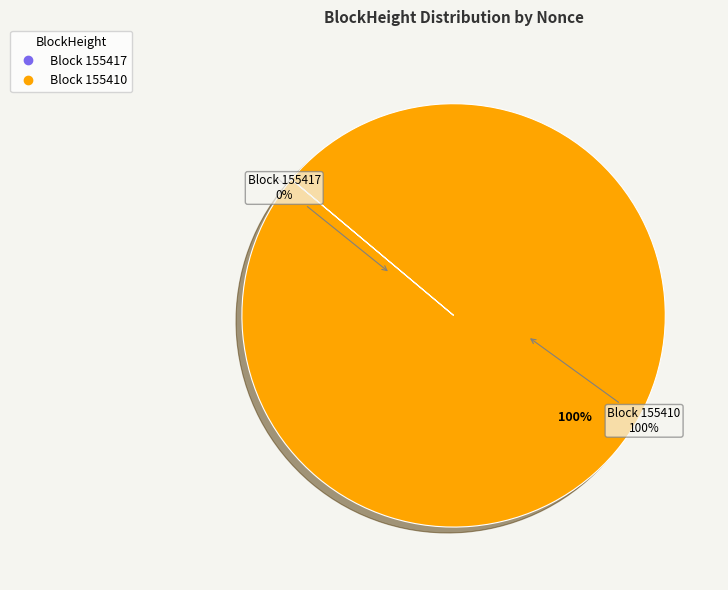

Is it true that 155410 is 100% of the pie?

True